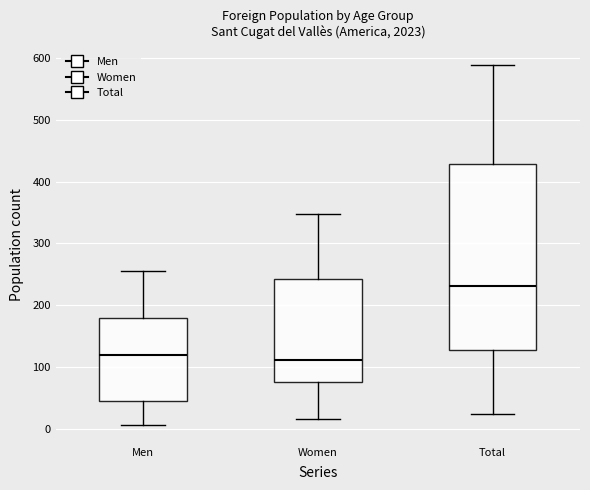

Reading left to right, read every box against the y-axis: the position of its median line, the range the box covers, and the ends of its whiskers. The values are not printed on the chart, so give them approximately, as read against the axis.

Men: median 120, box 50 to 180, whiskers 10 to 260
Women: median 110, box 80 to 240, whiskers 20 to 350
Total: median 230, box 130 to 430, whiskers 20 to 590